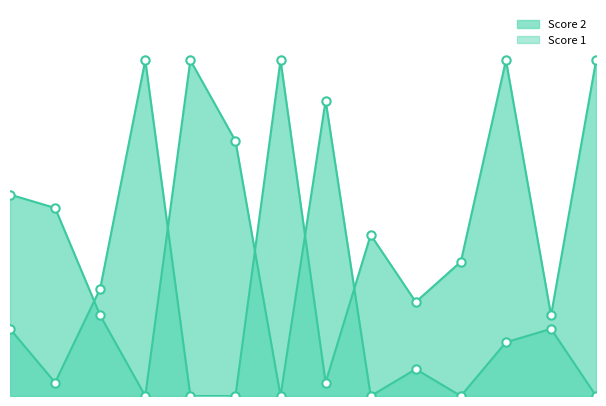

Between 8 and 6, which is larger?

8